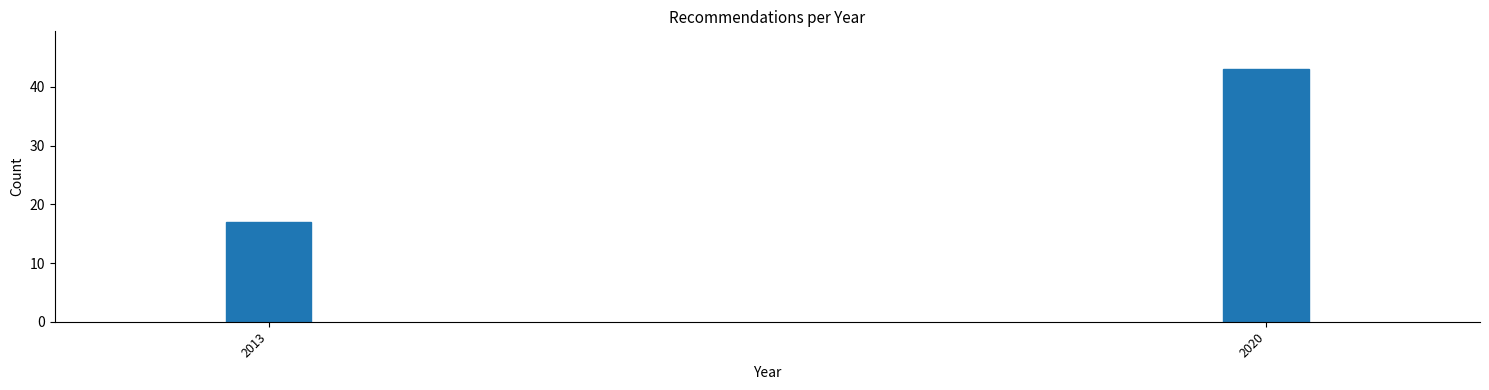

Reading right to left, what are all the values shown in this chart?

2020=43	2013=17